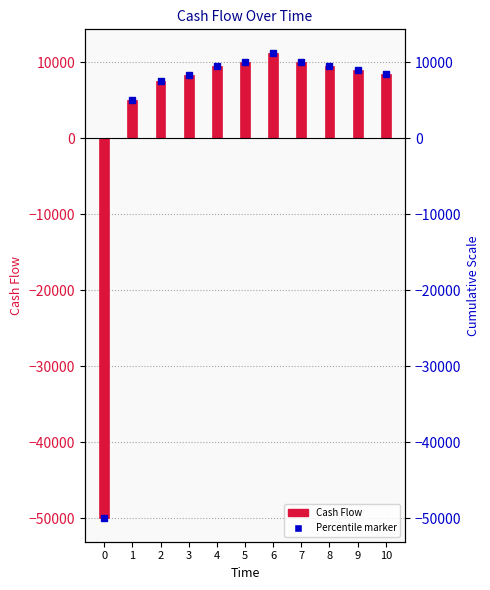

List the labels in order of value, smallest first.

0, 1, 2, 3, 10, 9, 4, 8, 5, 7, 6